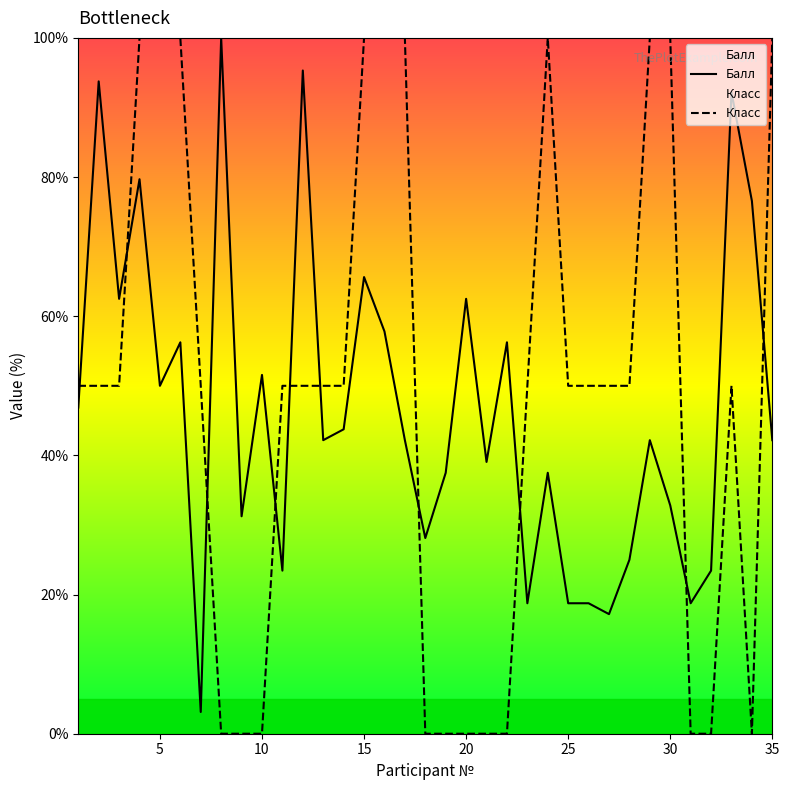

Which series ends up on top after the final intersection of Класс and Балл?

Класс